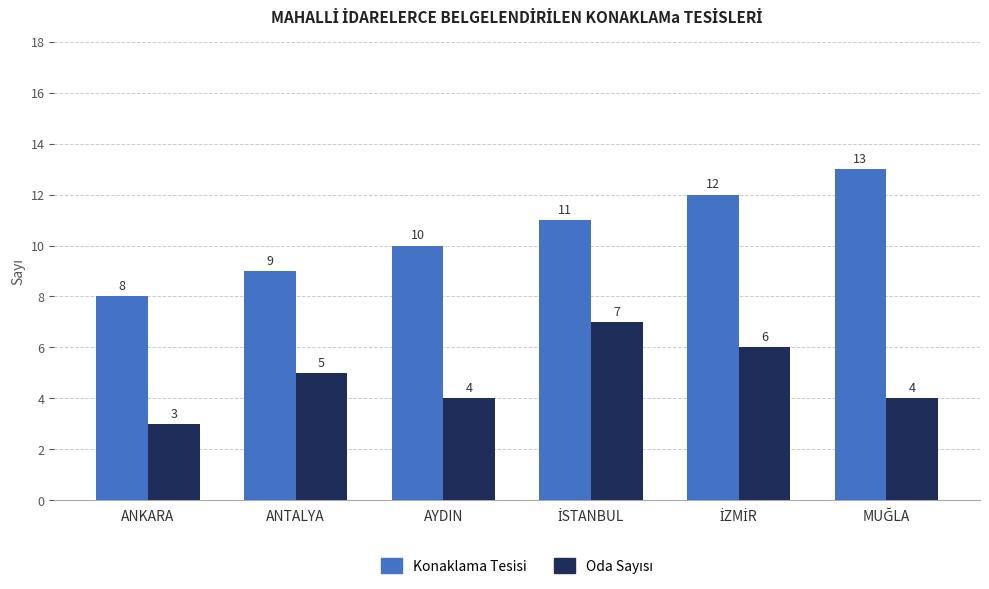

Which category has the lowest value across all series?

ANKARA